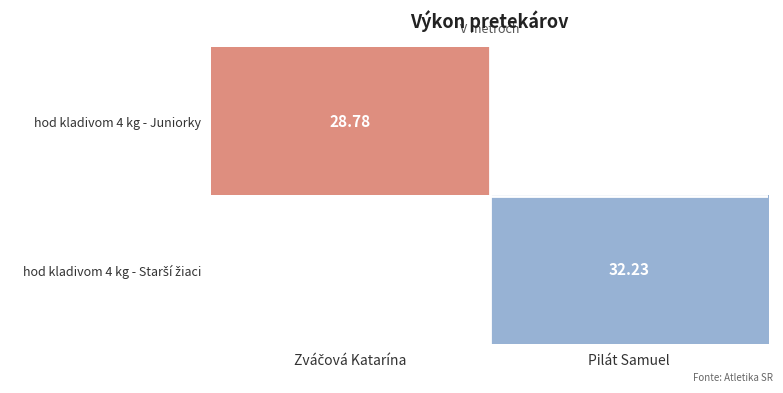

The value of hod kladivom 4 kg - Starší žiaci at Pilát Samuel is 43.5. True or false?

False